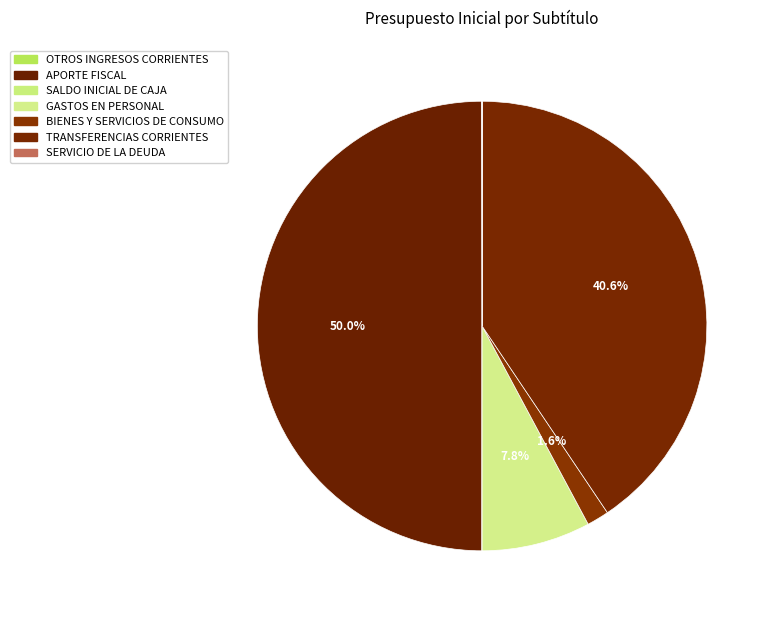

The APORTE FISCAL slice represents 64% of the pie. True or false?

False